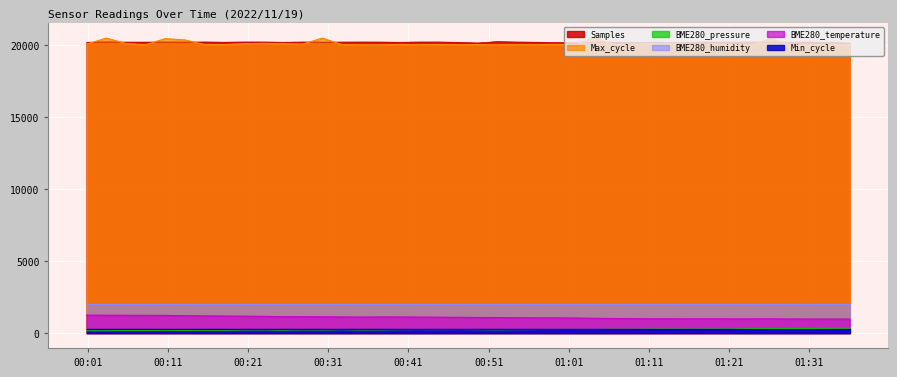

What are all the series names shown in the legend?

Samples, Max_cycle, BME280_pressure, BME280_humidity, BME280_temperature, Min_cycle